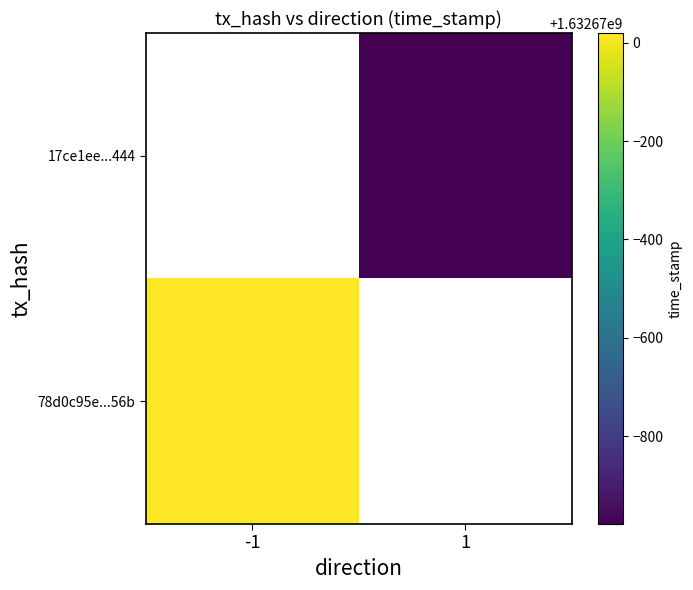

Between direction and time_stamp, which series saw the biggest shift?

78d0c95e1357ba10241f0a50f554995e7dcb56b